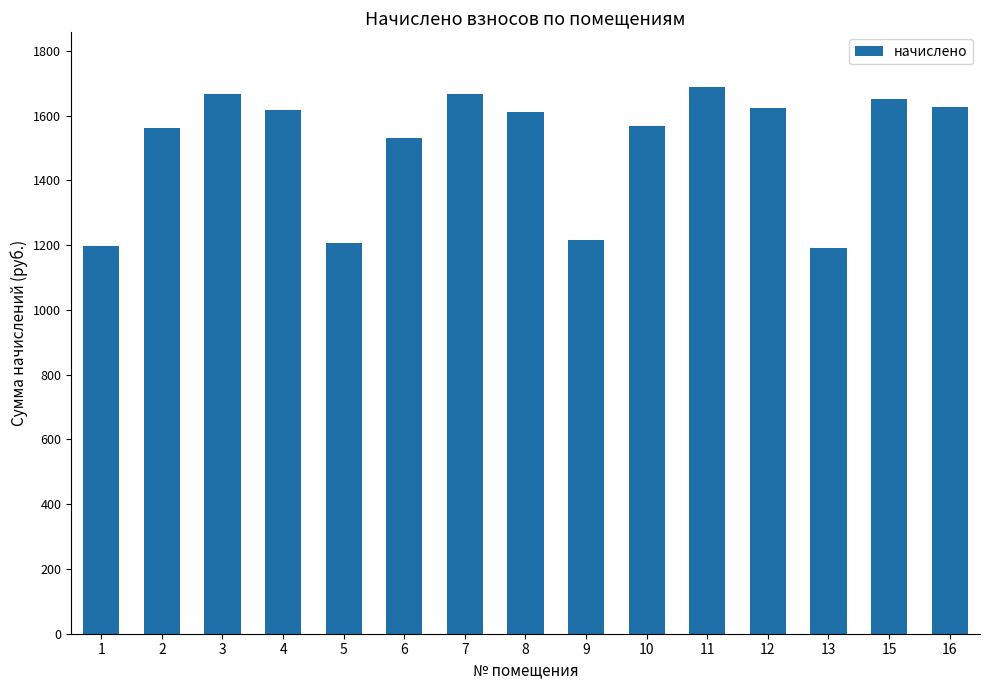

How many data points are less than 1611?

7